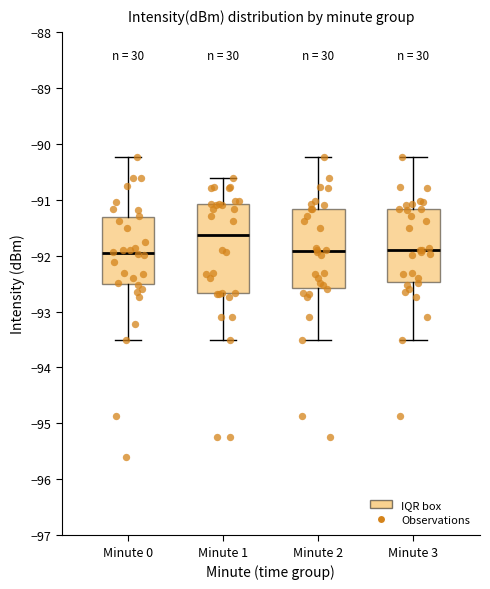

Reading left to right, read every box against the y-axis: the position of its median line, the range the box covers, and the ends of its whiskers. The values are not printed on the chart, so give them approximately, as read against the axis.

Minute 0: median -91.9, box -92.5 to -91.3, whiskers -93.5 to -90.2
Minute 1: median -91.6, box -92.7 to -91.1, whiskers -93.5 to -90.6
Minute 2: median -91.9, box -92.6 to -91.2, whiskers -93.5 to -90.2
Minute 3: median -91.9, box -92.5 to -91.2, whiskers -93.5 to -90.2